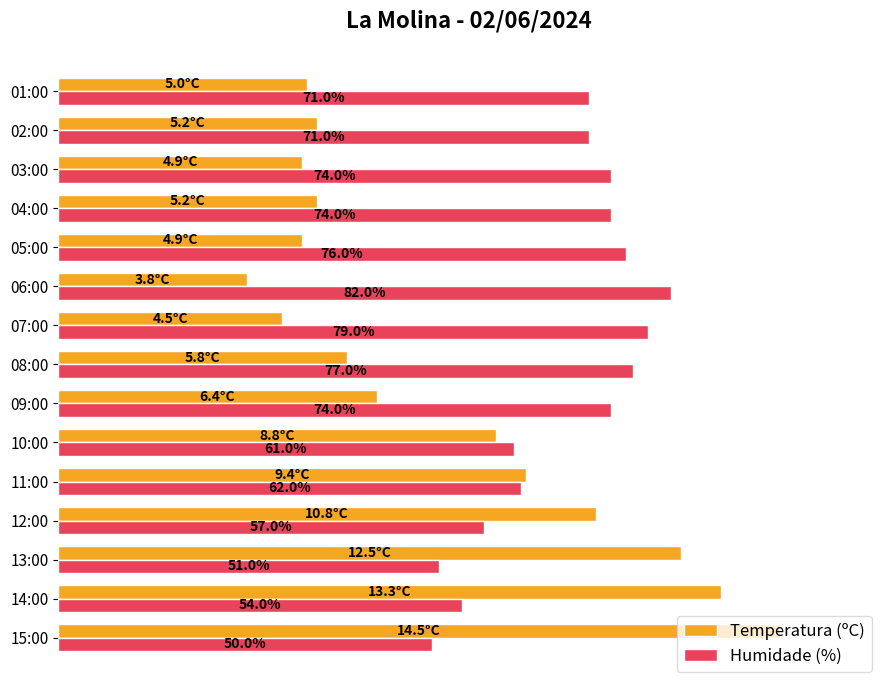

Rank the series at 14:00 from lowest to highest value.

Humidade (%), Temperatura (ºC)